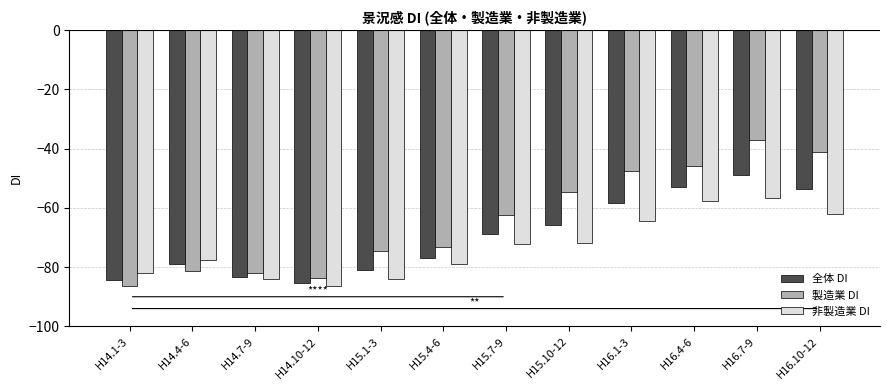

Rank the series by their maximum value, from highest to lowest.

製造業 DI, 全体 DI, 非製造業 DI